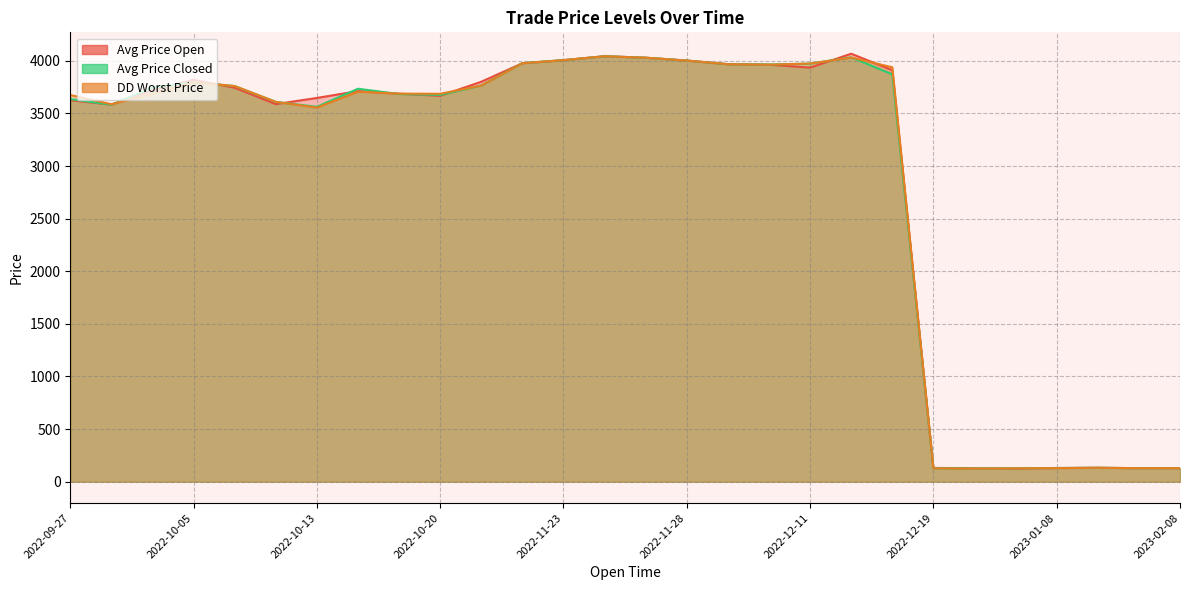

What is the maximum value shown in the chart?

4067.2